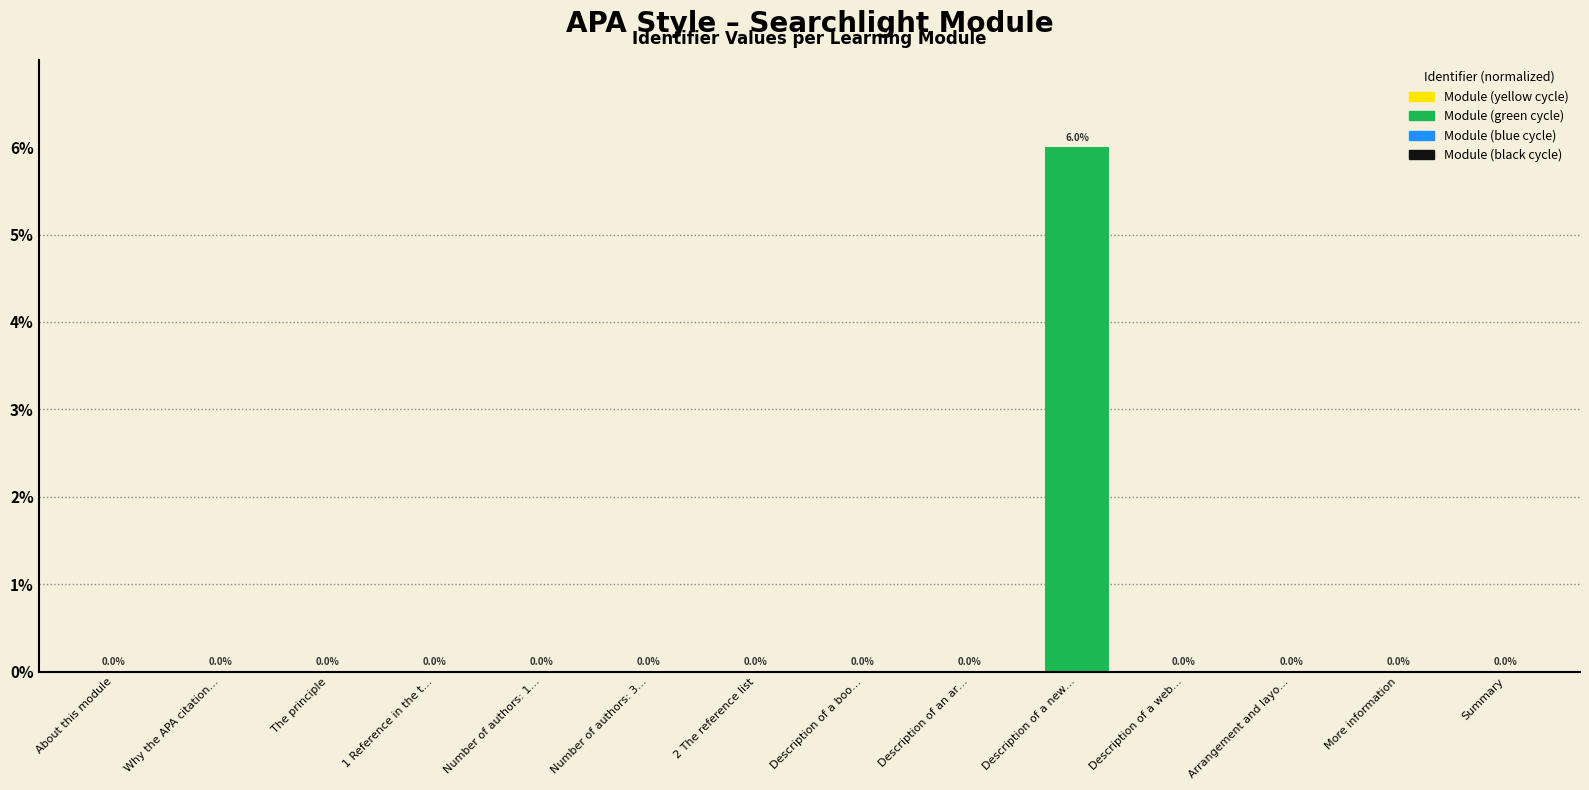

Between Description of a new… and Description of a boo…, which is larger?

Description of a new…